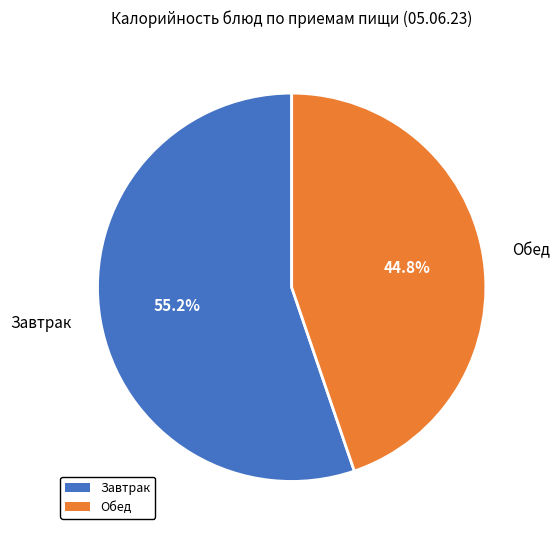

To the nearest percent, what is the average slice percentage?

50%